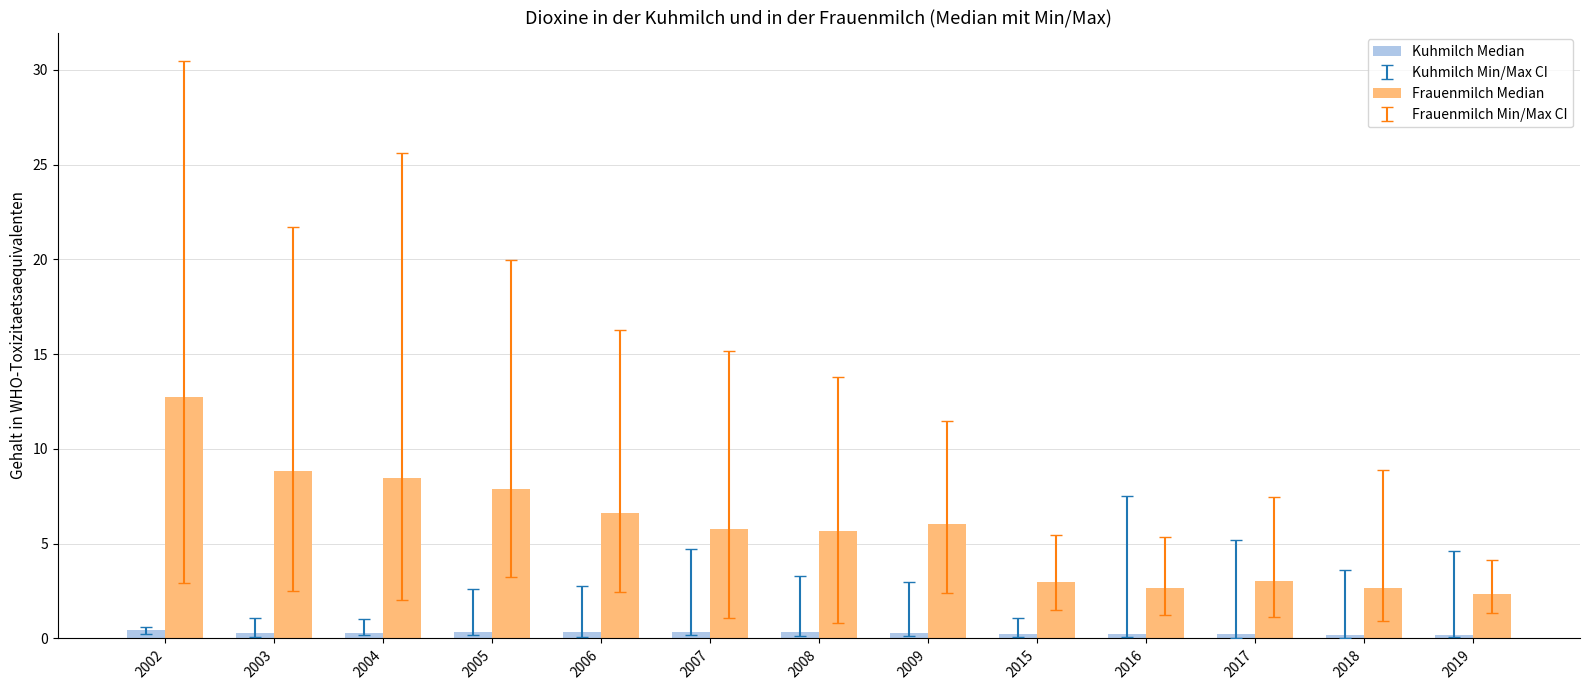

Rank the series by their maximum value, from highest to lowest.

Frauenmilch Median, Kuhmilch Median